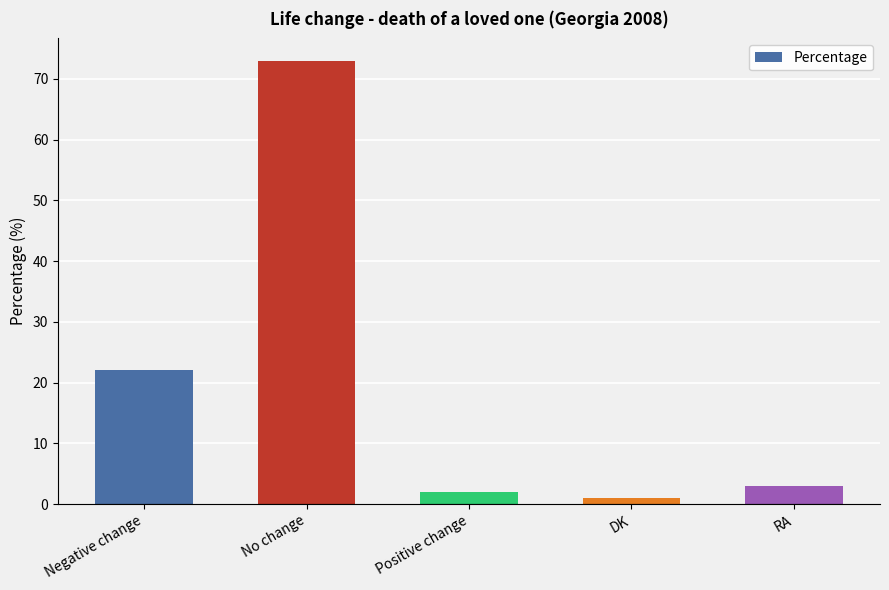

What is the difference between the values at DK and No change?

72